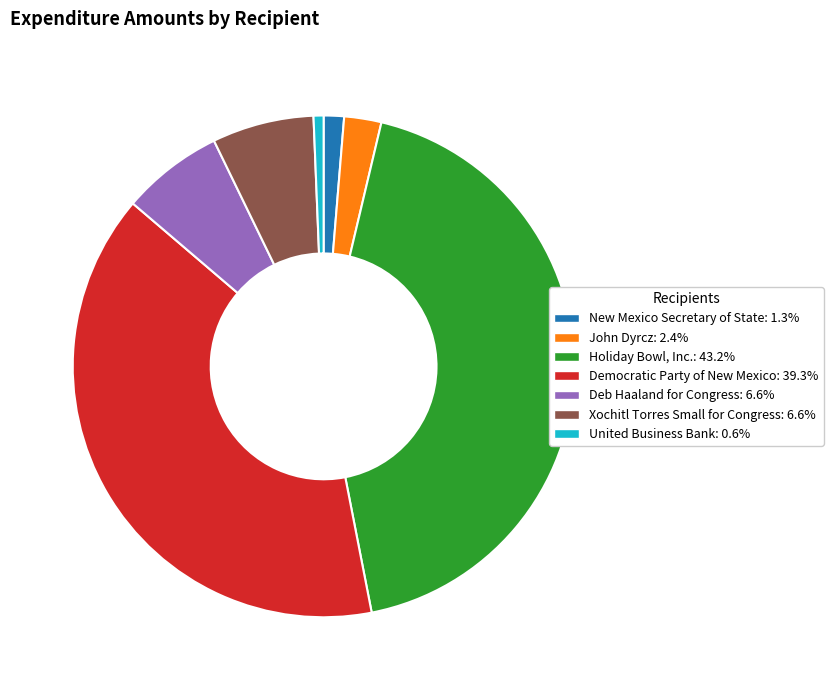

Combined, do Democratic Party of New Mexico and Xochitl Torres Small for Congress account for over 50%?

No